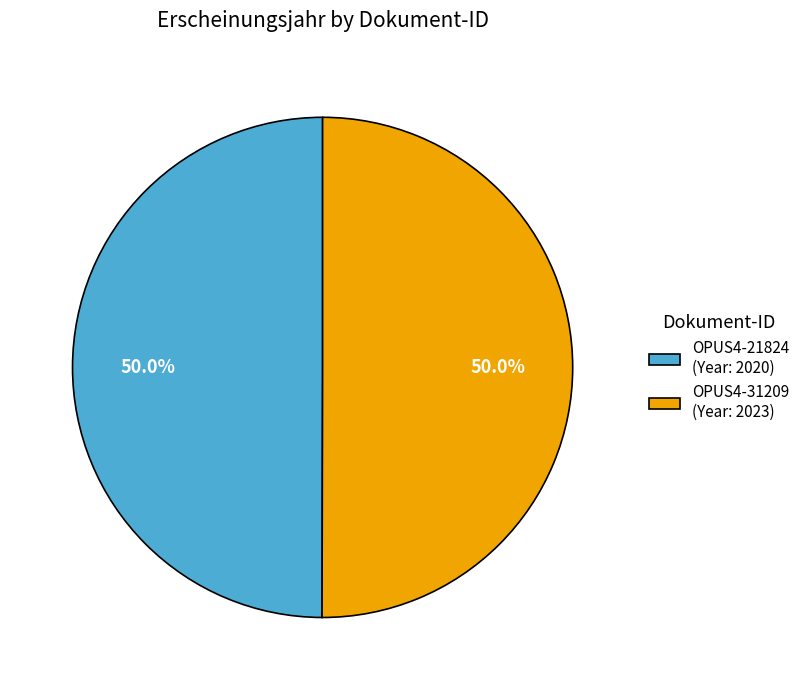

What portion of the pie excludes OPUS4-21824?

50.0%